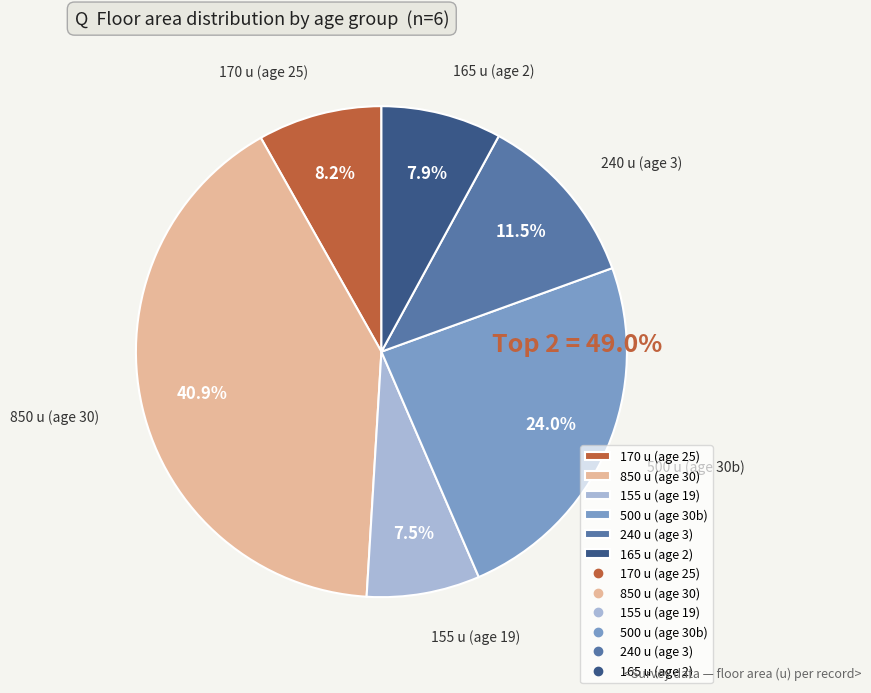

Is there any slice that represents more than half of the pie?

No